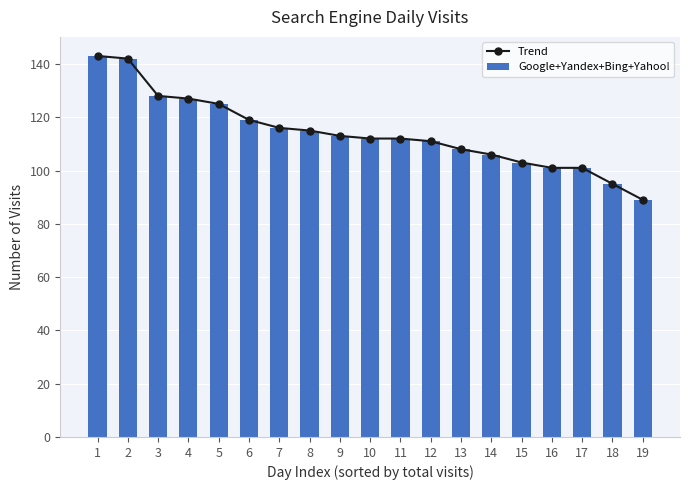

What is the average value of the Google+Yandex+Bing+Yahoo! series?

114